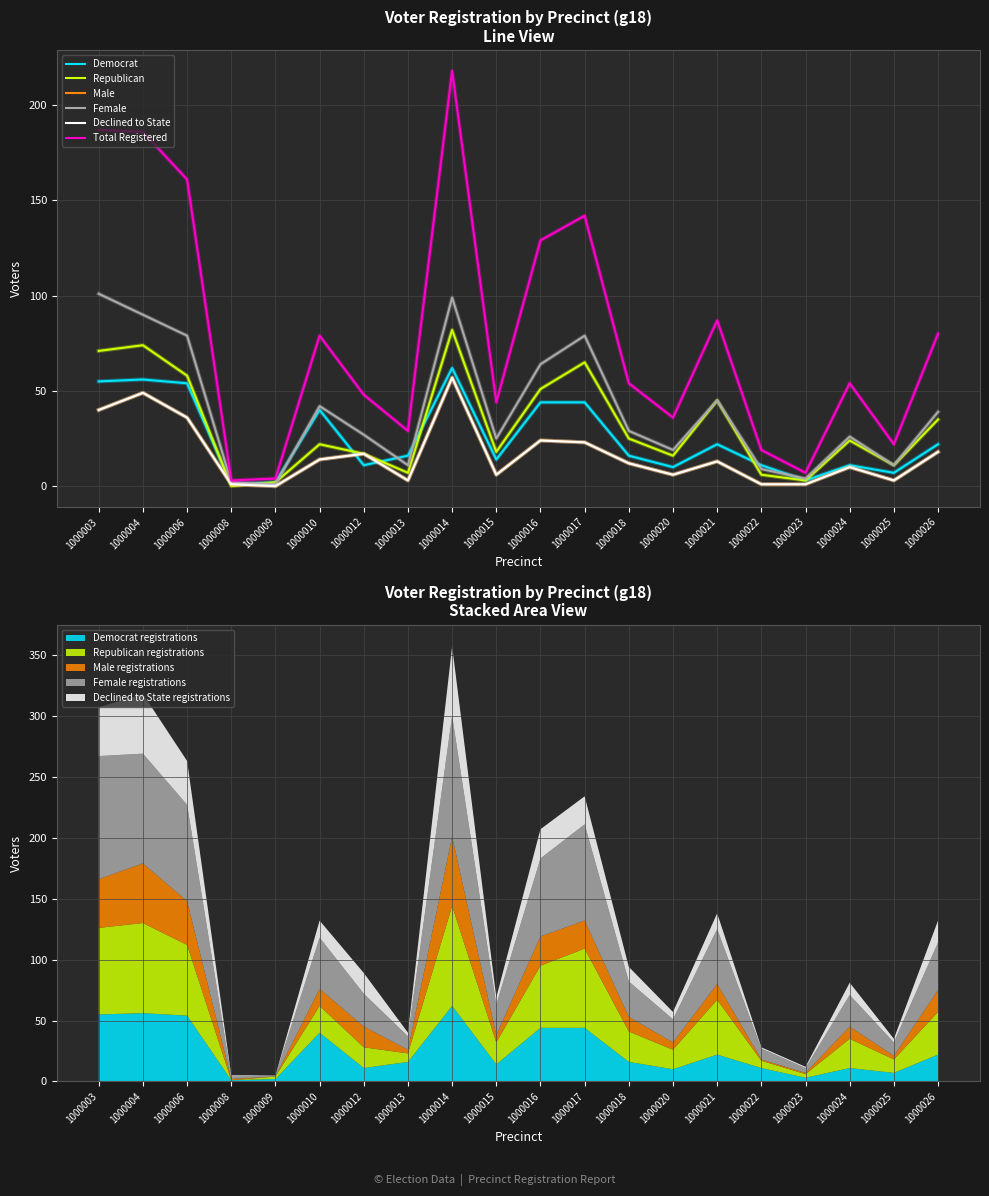

At which category does Total Registered reach its first local valley?

1000008